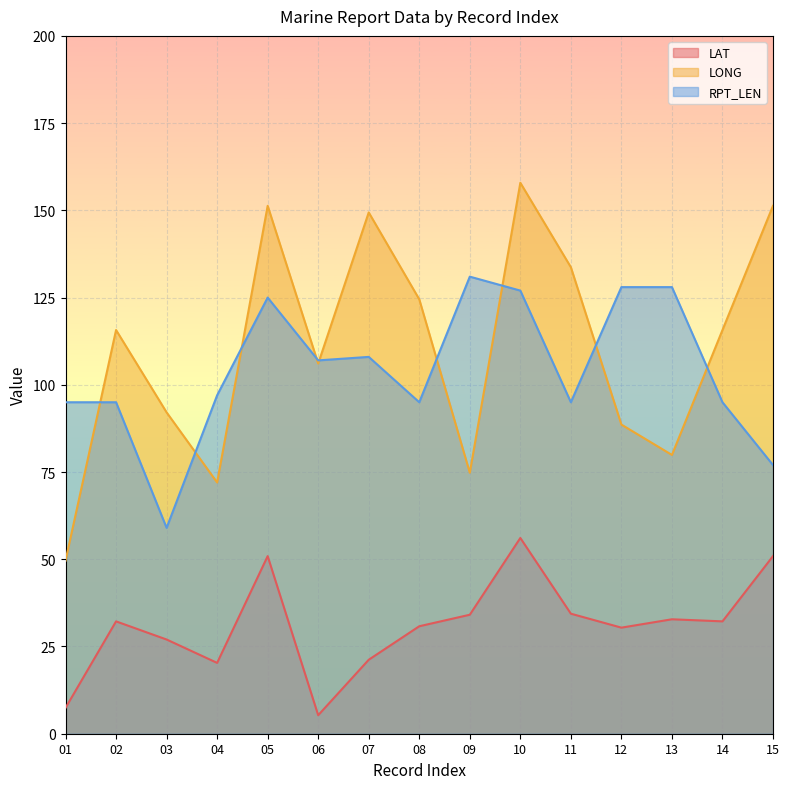

Reading left to right, transcribe all the data shown in this chart.

LAT: 01=7.4	02=32.2	03=27.0	04=20.3	05=50.9	06=5.3	07=21.2	08=30.8	09=34.1	10=56.1	11=34.4	12=30.4	13=32.8	14=32.2	15=50.9
LONG: 01=49.6	02=115.7	03=92.1	04=72.0	05=151.3	06=106.1	07=149.4	08=124.5	09=74.8	10=157.9	11=133.7	12=88.6	13=79.9	14=115.7	15=151.3
RPT_LEN: 01=95.0	02=95.0	03=59.0	04=97.0	05=125.0	06=107.0	07=108.0	08=95.0	09=131.0	10=127.0	11=95.0	12=128.0	13=128.0	14=95.0	15=77.0